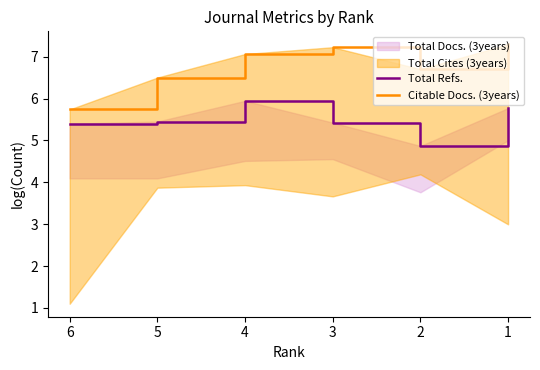

Which series has the largest total across all categories?

Citable Docs. (3years)